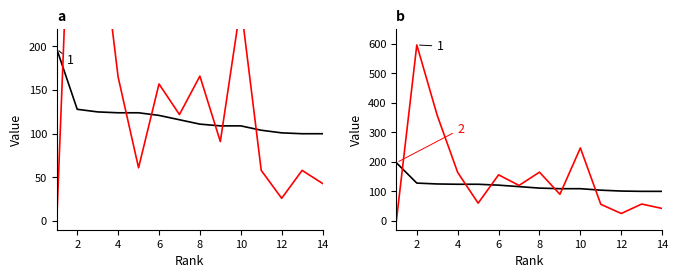

How many values in Citable Docs. (3years) are above zero?

13